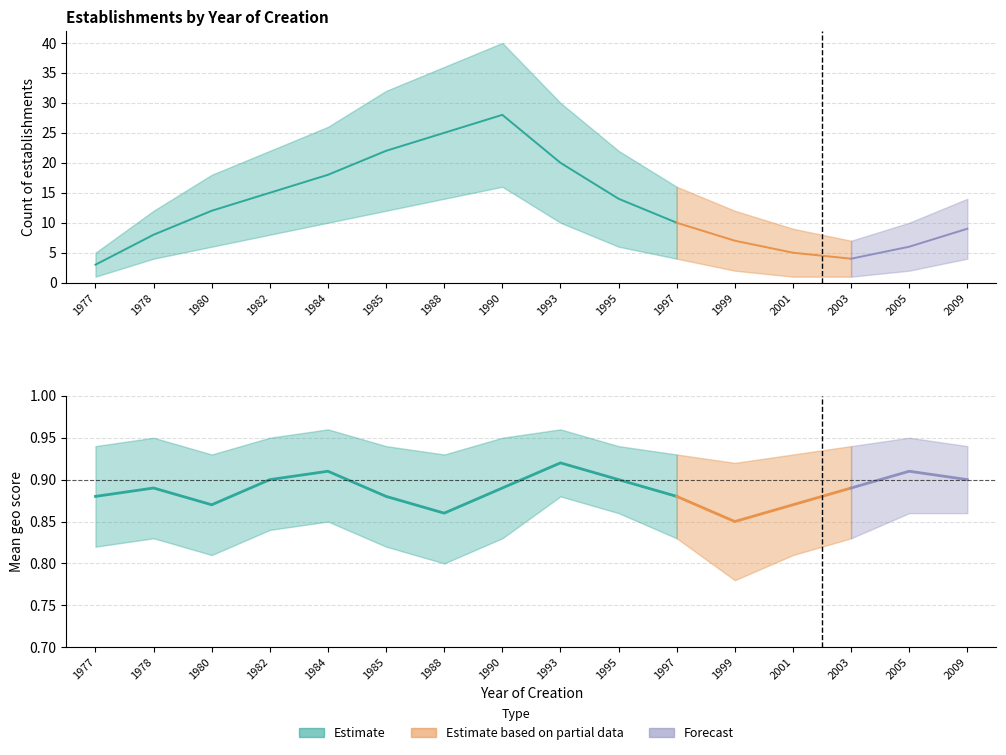

What is the sum of all geo_score_mean values?

14.2